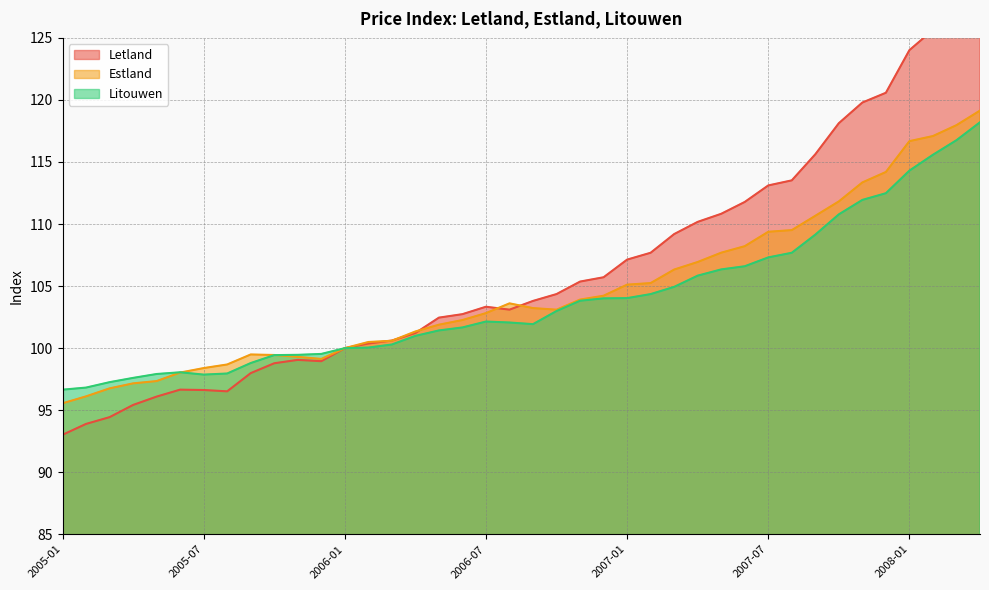

Where is the first local maximum for Litouwen?

2005-06